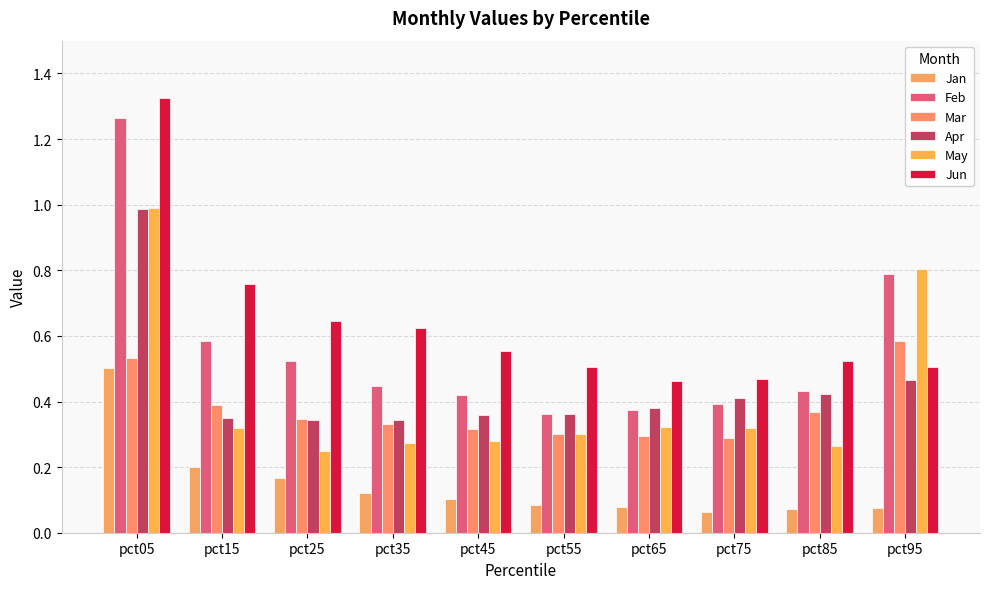

At which category is the sum across all series the highest?

pct05